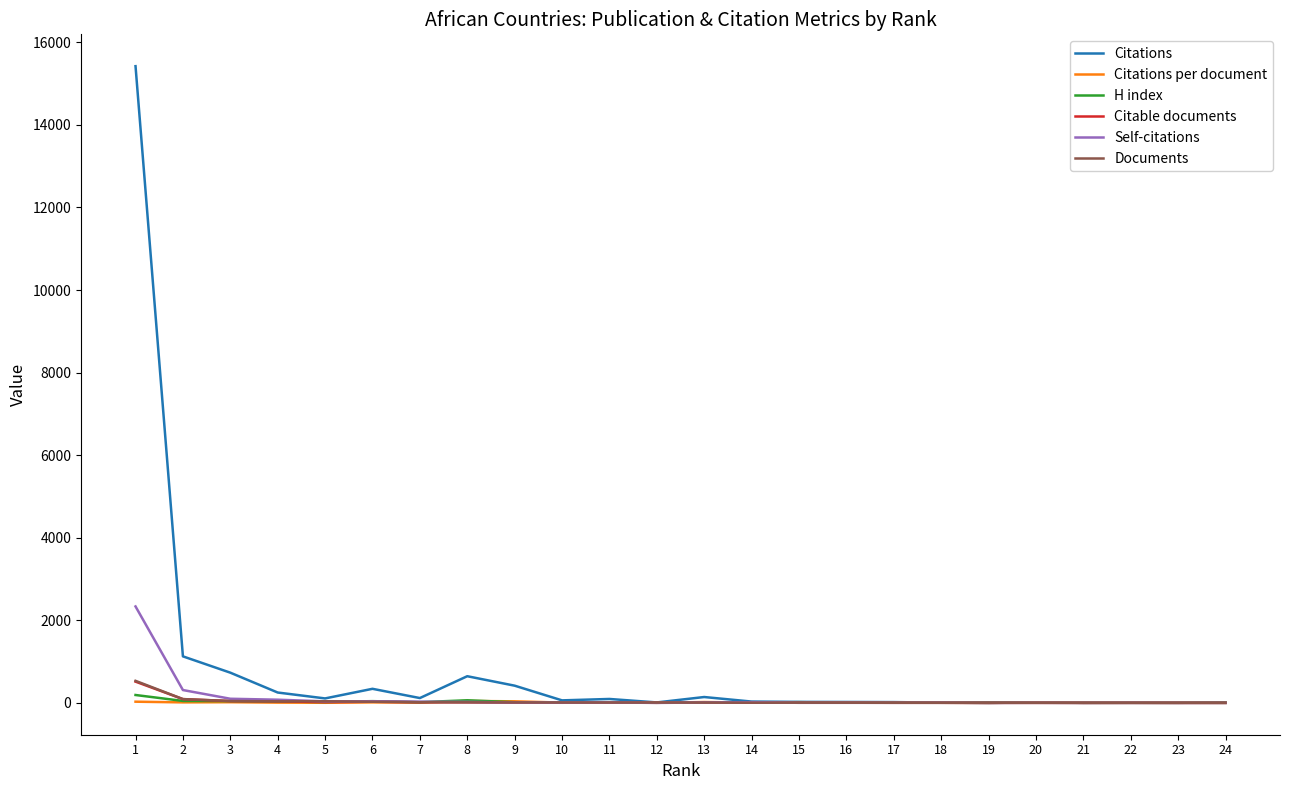

How many values in the Self-citations series are below 9?

12